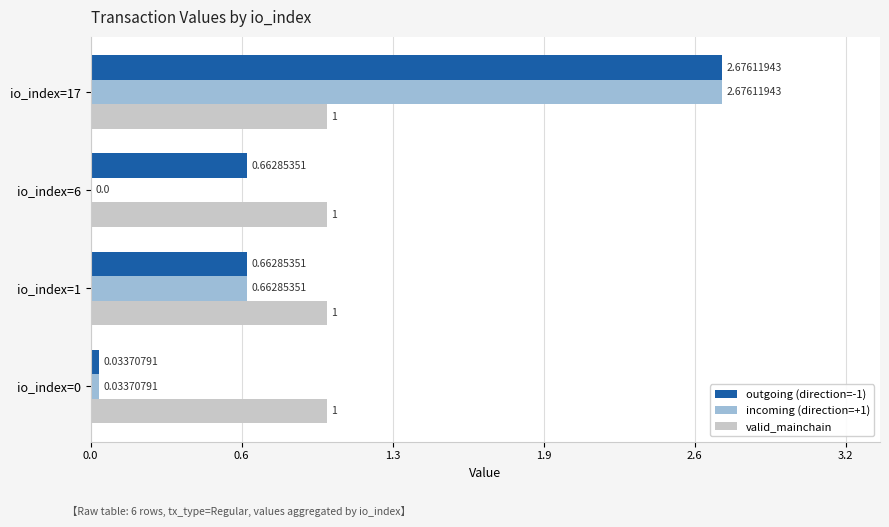

List the series in order of their peak value, highest first.

outgoing (direction=-1), incoming (direction=+1), valid_mainchain